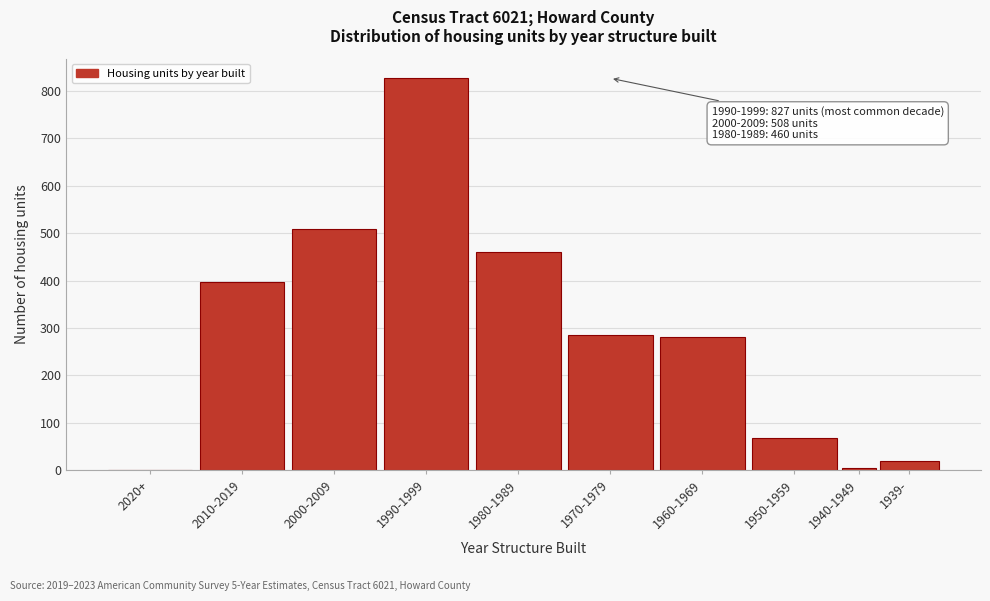

The chart shows a value of 827 at 2000-2009. True or false?

False